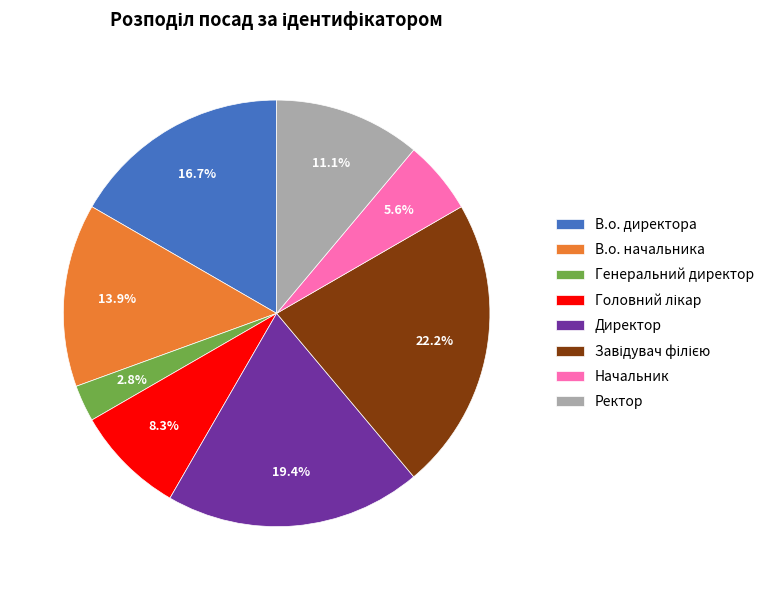

What percentage is the В.о. директора slice, to the nearest percent?

17%